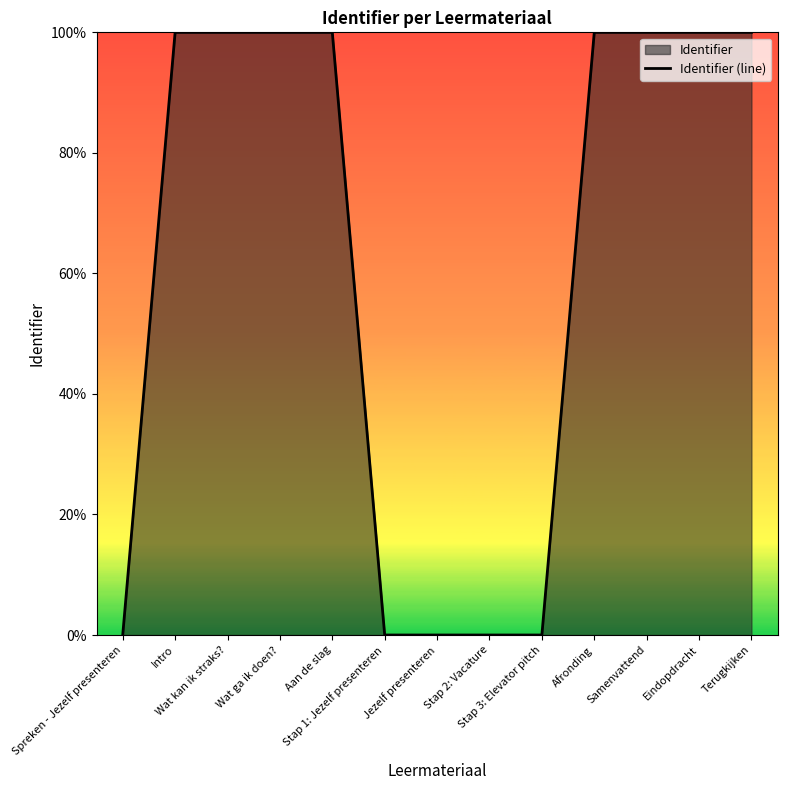

What is the label of the 6th point from the left?

Stap 1: Jezelf presenteren